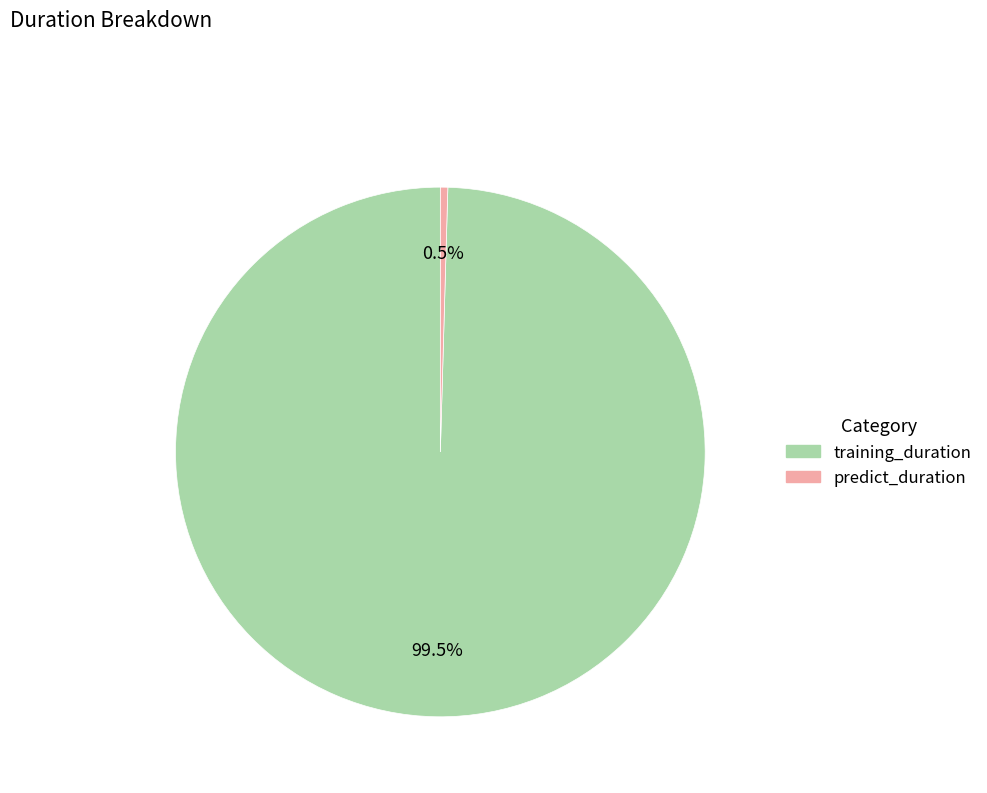

Which has a higher value, predict_duration or training_duration?

training_duration